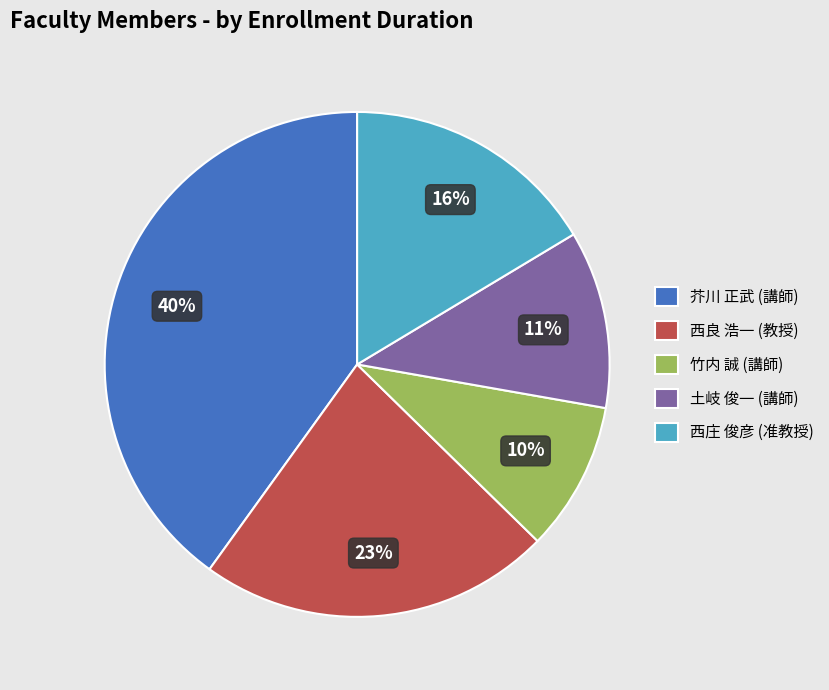

To the nearest percent, what portion does 芥川 正武 (講師) represent?

40%